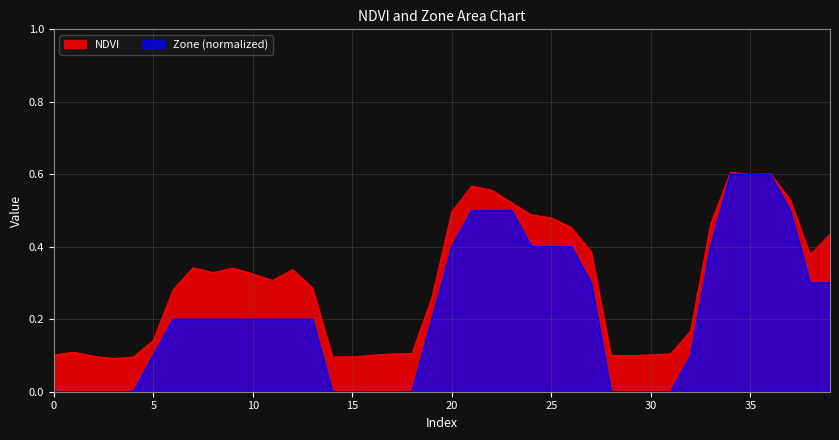

Rank the series by their average value, from lowest to highest.

Zone (normalized), NDVI